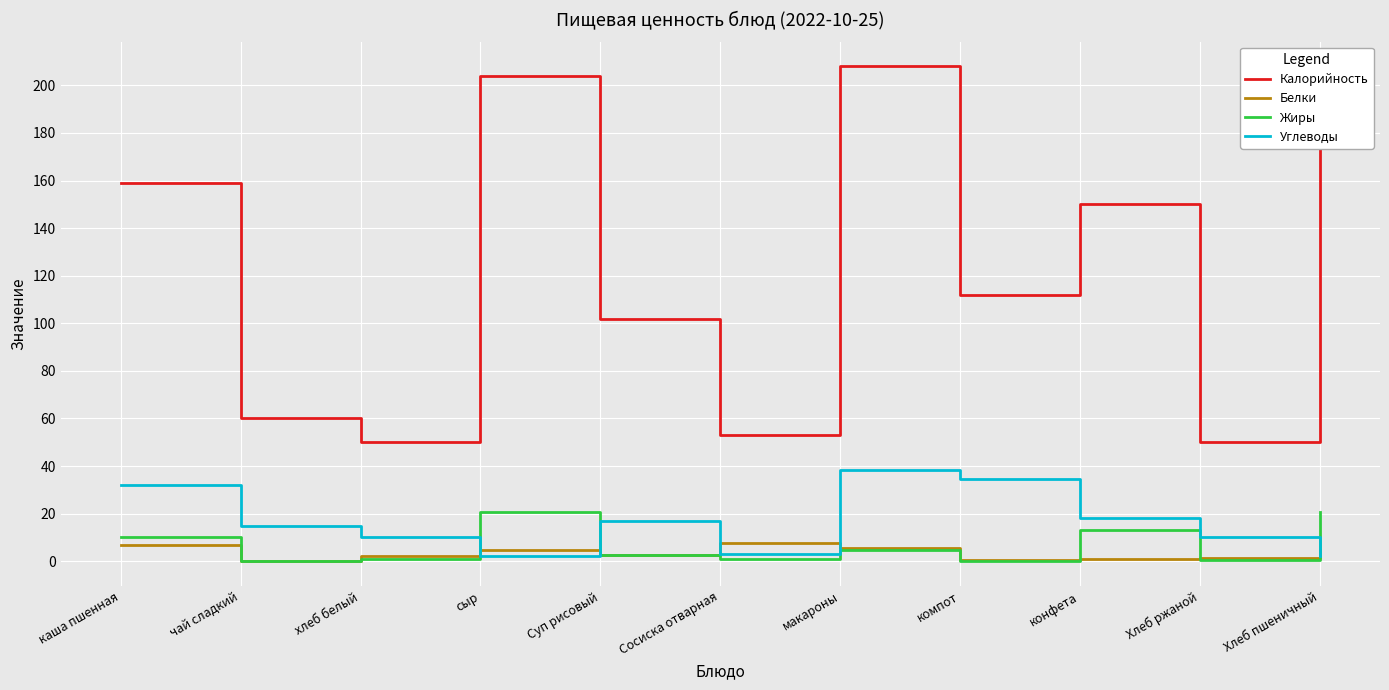

Rank the series by their maximum value, from highest to lowest.

Калорийность, Углеводы, Жиры, Белки